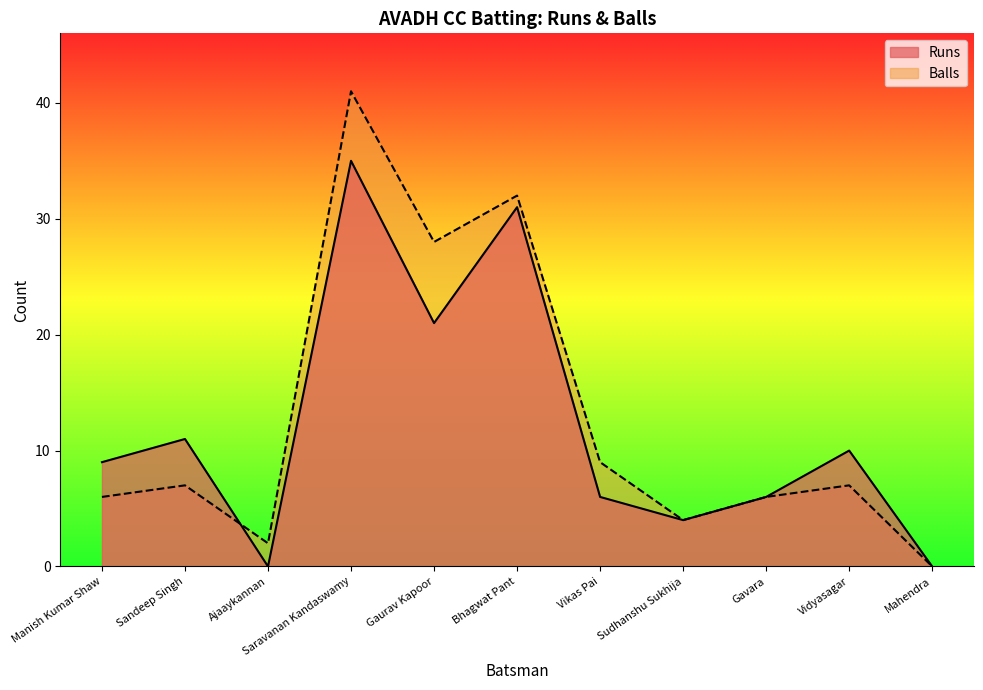

What are all the series names shown in the legend?

Runs, Balls